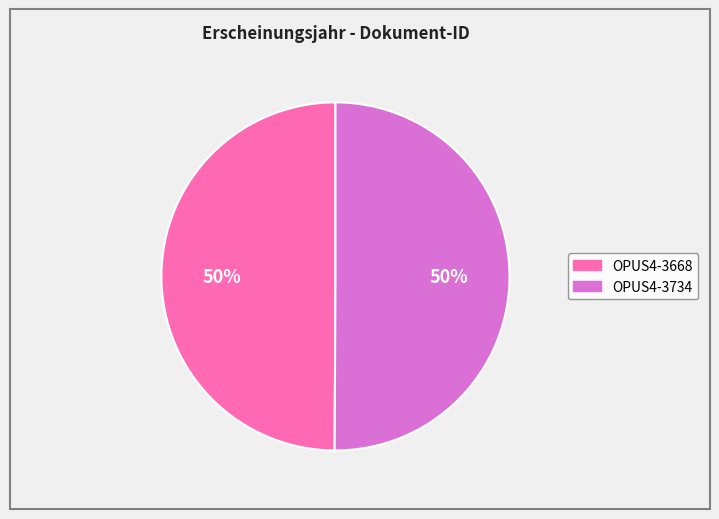

How many slices are in this pie chart?

2